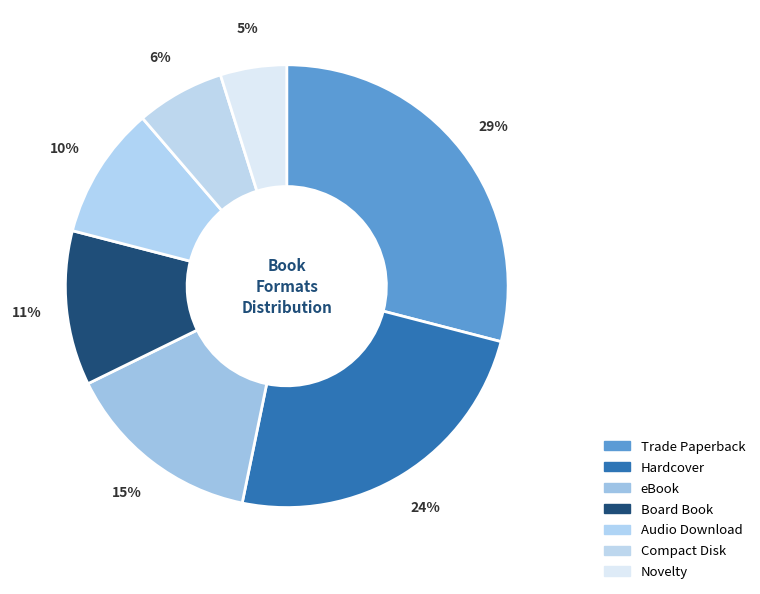

Does any single category account for the majority?

No